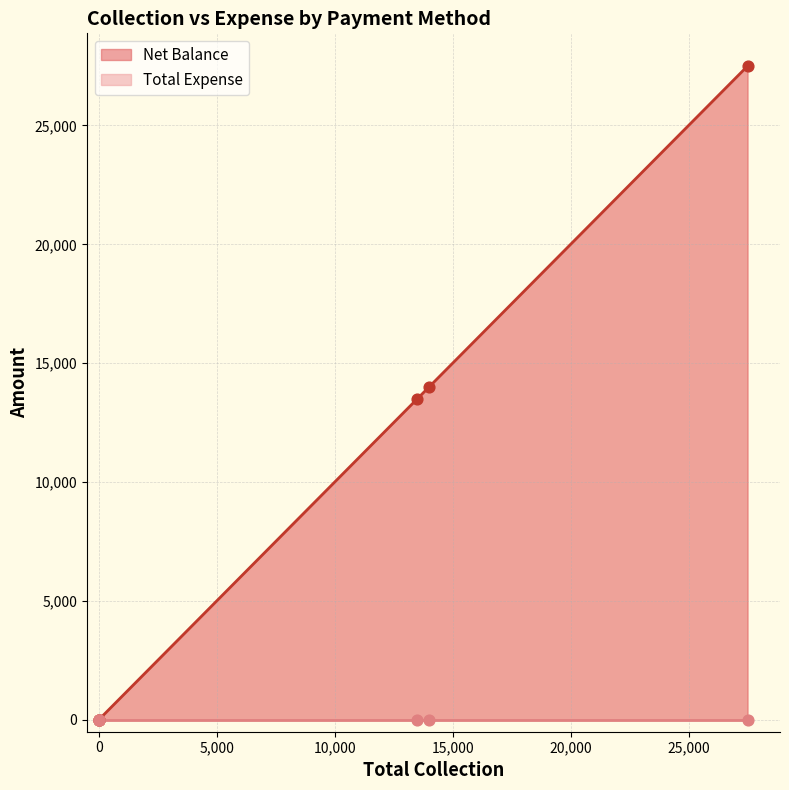

What are all the series names shown in the legend?

Net Balance, Total Expense